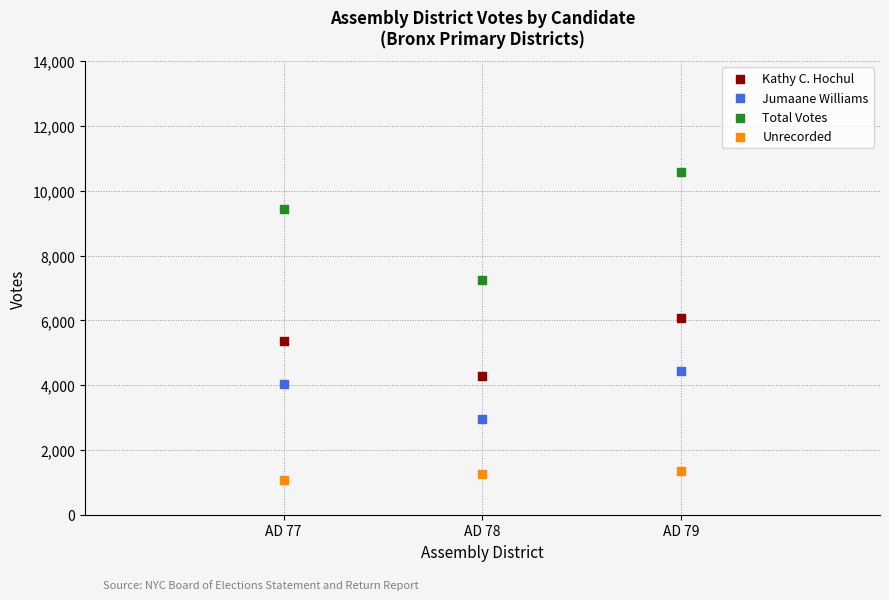

Across all data points, what is the average X value?

78